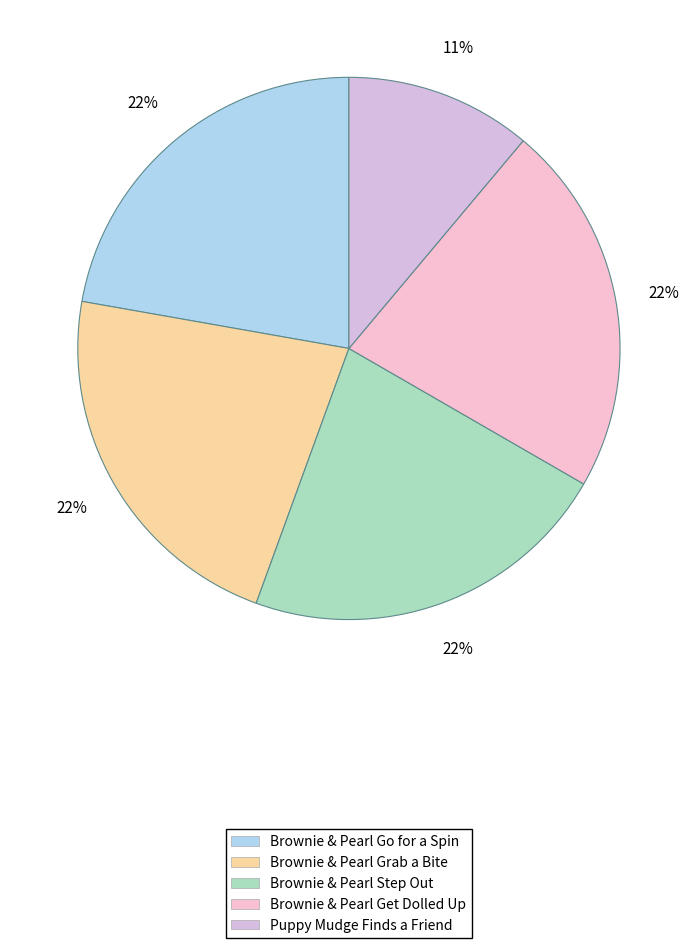

Is Brownie & Pearl Step Out the majority of the pie?

No